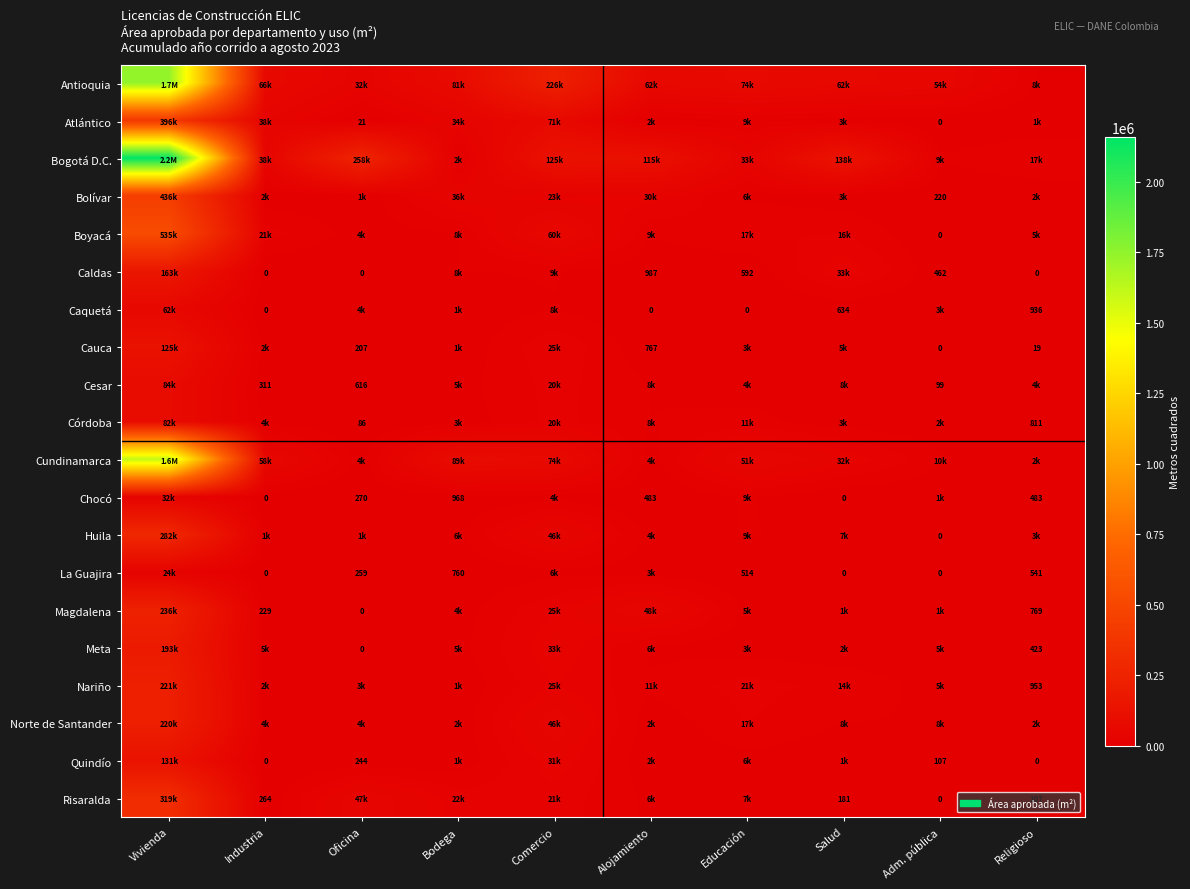

What is the difference between the Chocó values at Salud and Bodega?

968